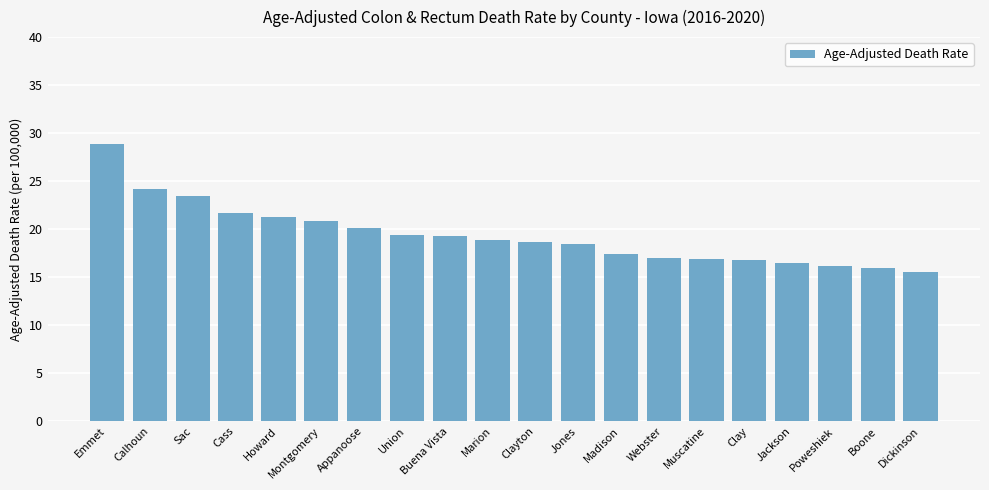

Are the bars grouped side by side (vs. stacked)?

No